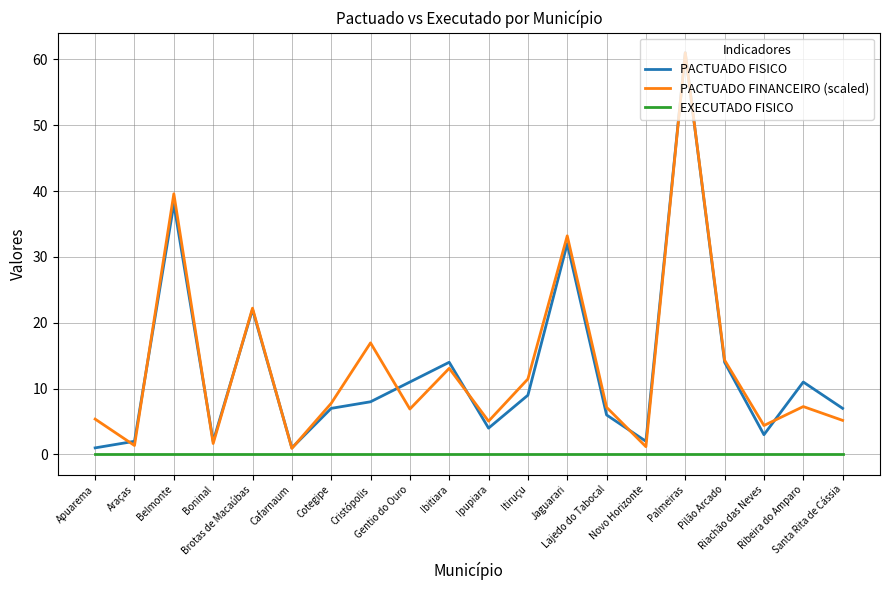

Is this an area chart (filled region under the line)?

No